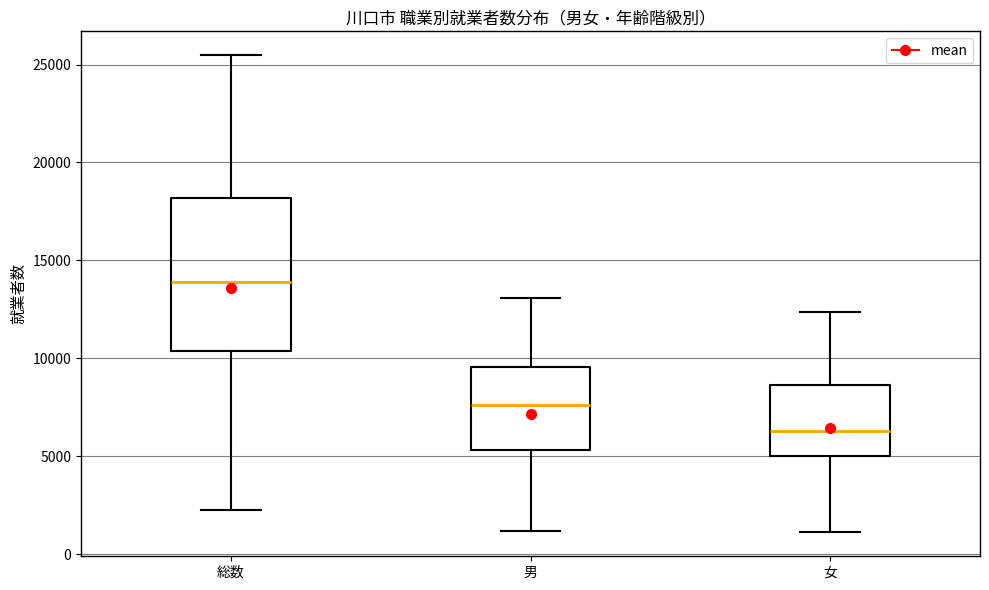

Reading left to right, transcribe this box plot: for each box, give where its median line is, the range the box spans, and where its two whiskers end, as read against the y-axis. The values are not printed on the chart, so give them approximately, as read against the axis.

総数: median 14000, box 10500 to 18000, whiskers 2500 to 25500
男: median 7500, box 5500 to 9500, whiskers 1000 to 13000
女: median 6500, box 5000 to 8500, whiskers 1000 to 12500